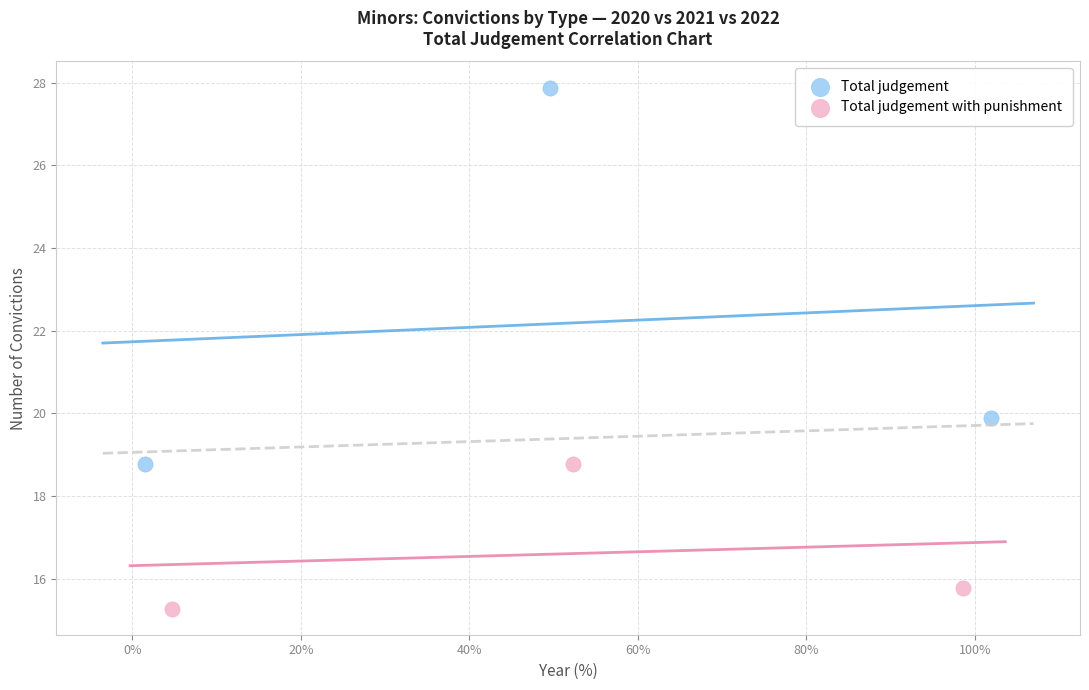

Which series has the largest Y range (max minus min)?

Total judgement